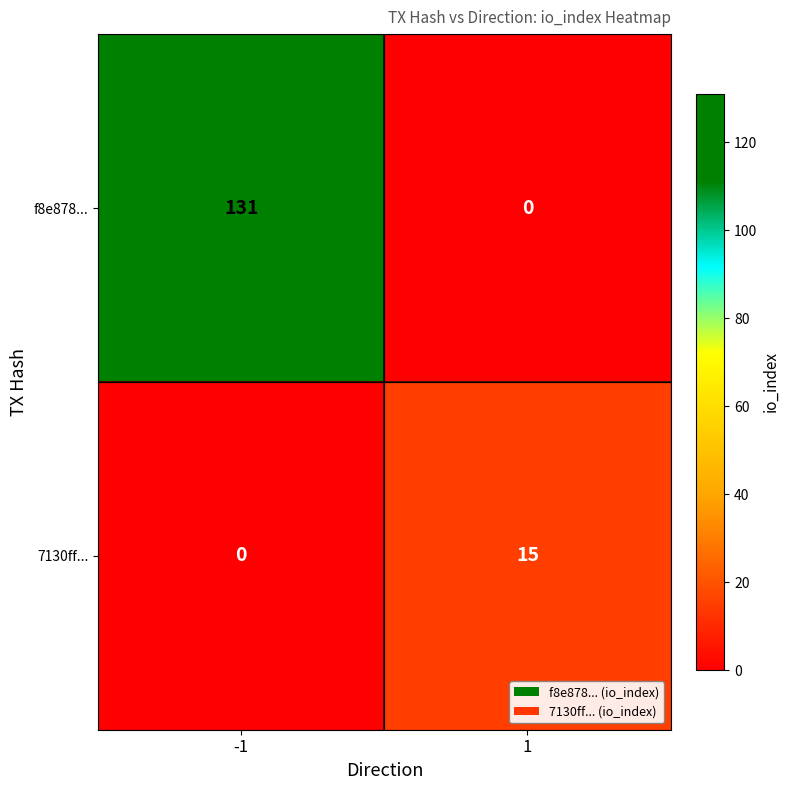

What is the difference between the highest and lowest values at 1?

15